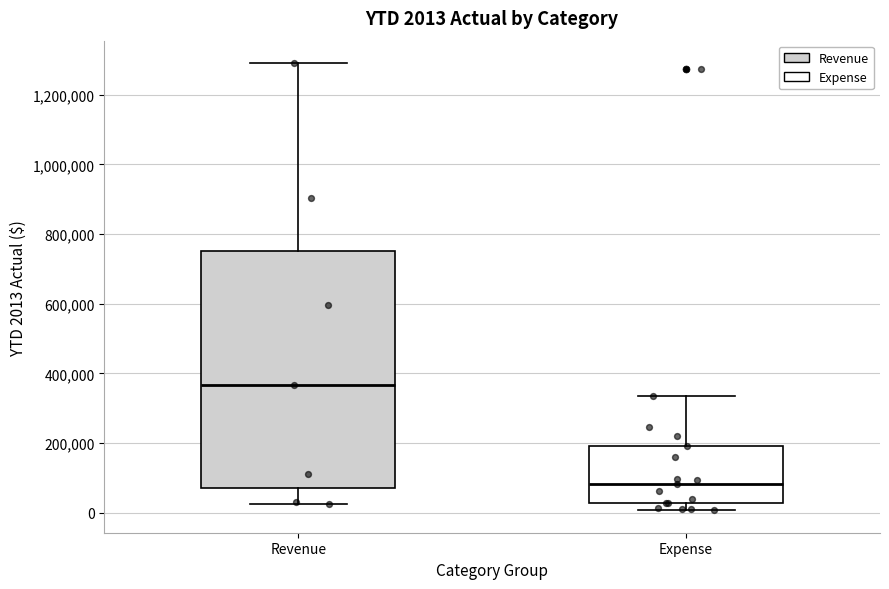

Which box's median line is the highest?

Revenue